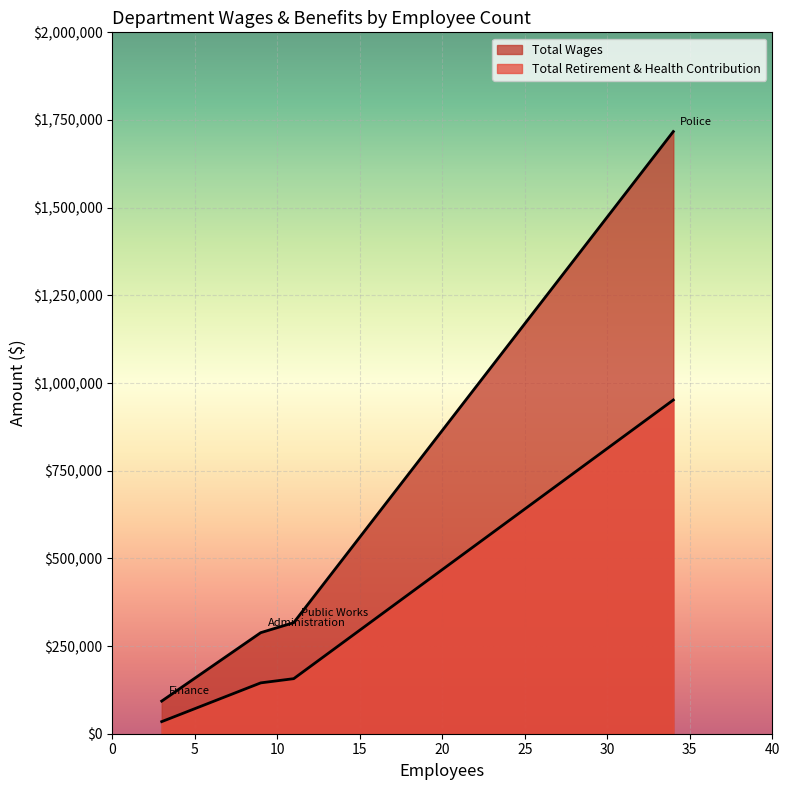

What is the sum of the Total Wages values at Administration and Police?

2005227